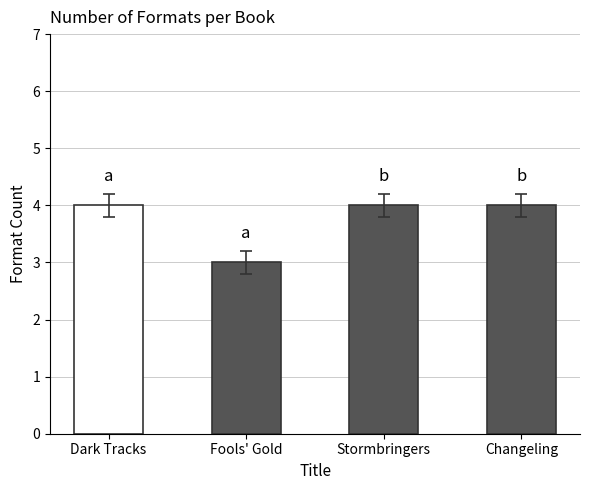

How many bars are there in total?

4